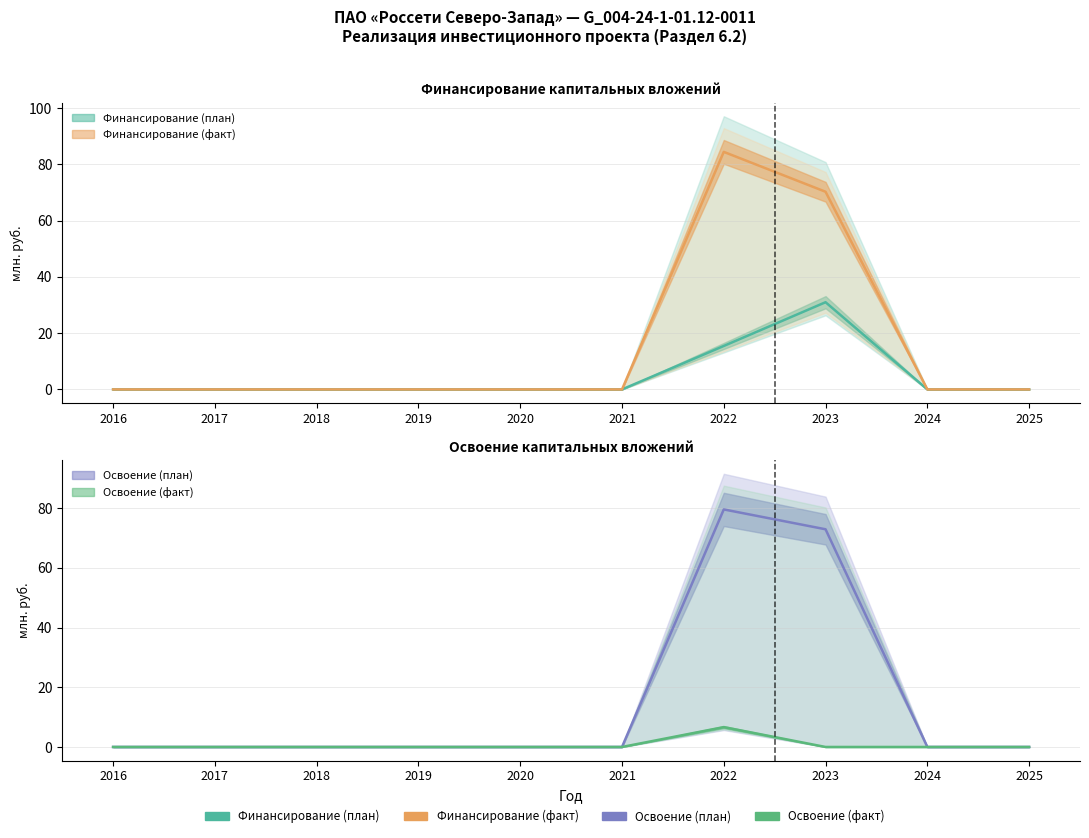

Is the value of Финансирование (факт) at 2025 greater than the value of Освоение (факт) at 2022?

No